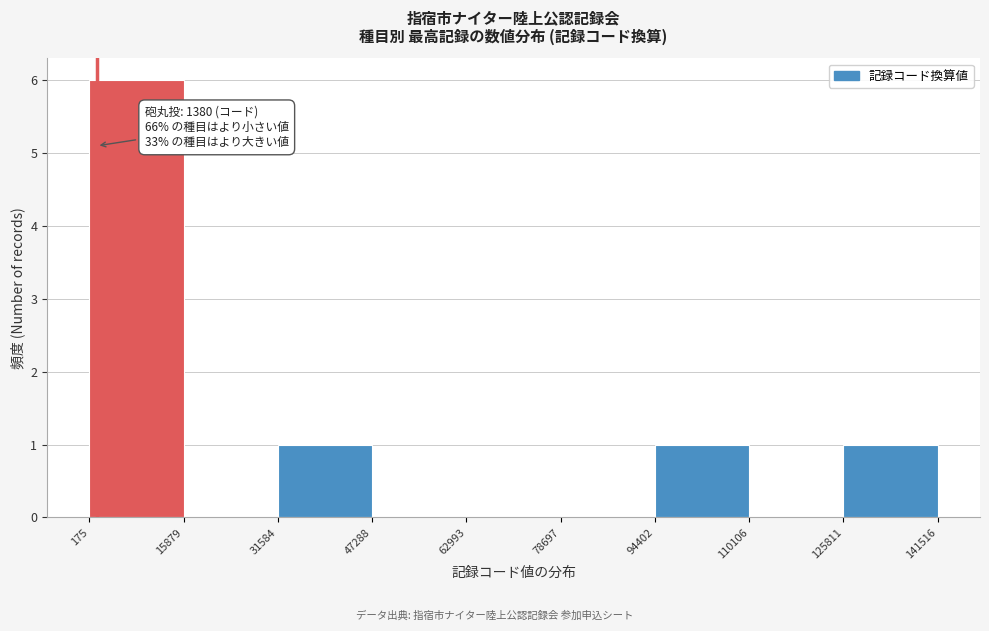

Over which range of the x-axis is the bar tallest?

175 to 15879